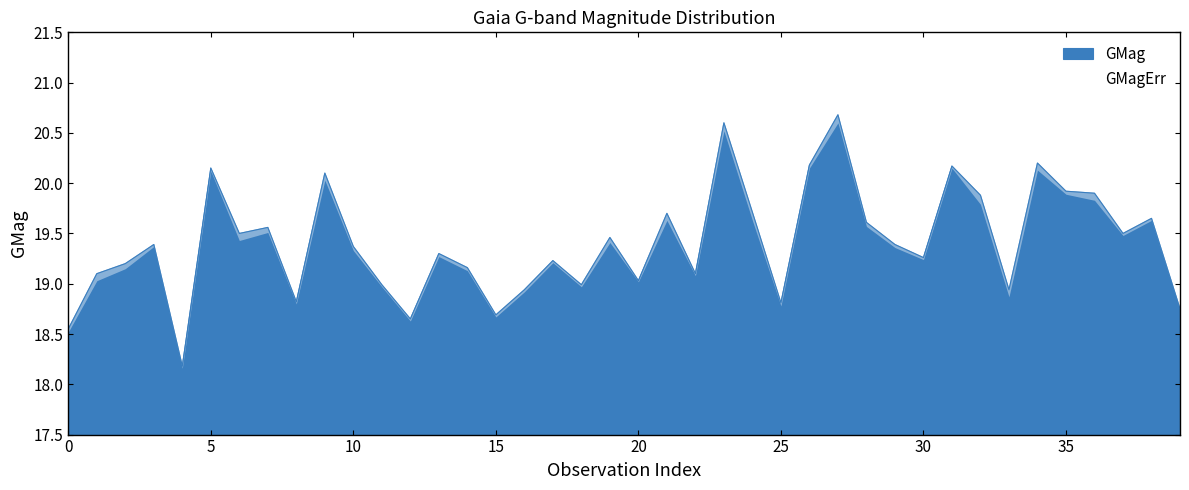

How many points are higher than both their immediate neighbors (excluding endpoints)?

13